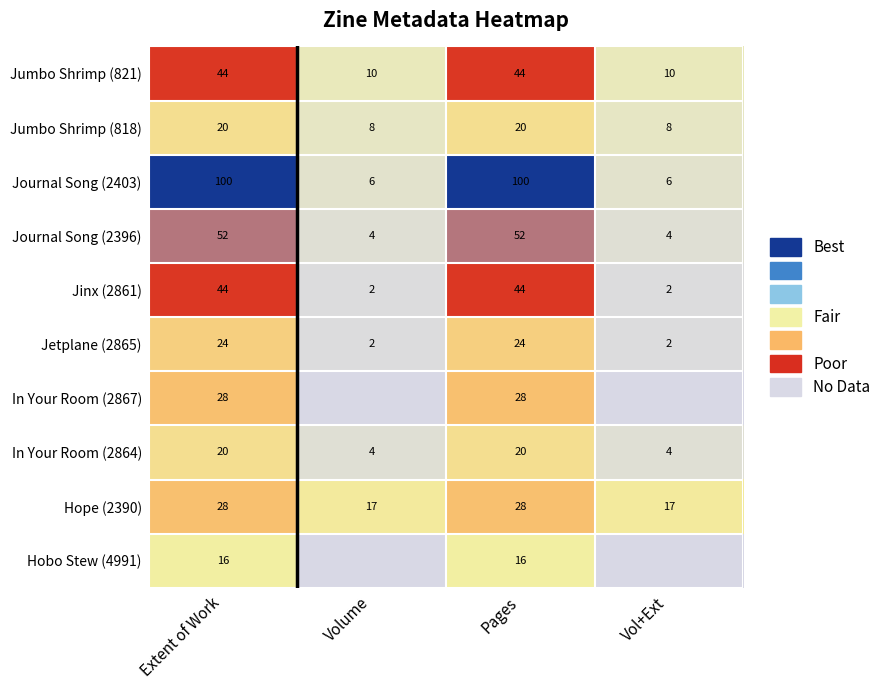

Is the value of Jinx (2861) at Pages greater than the value of Journal Song (2403) at Pages?

No